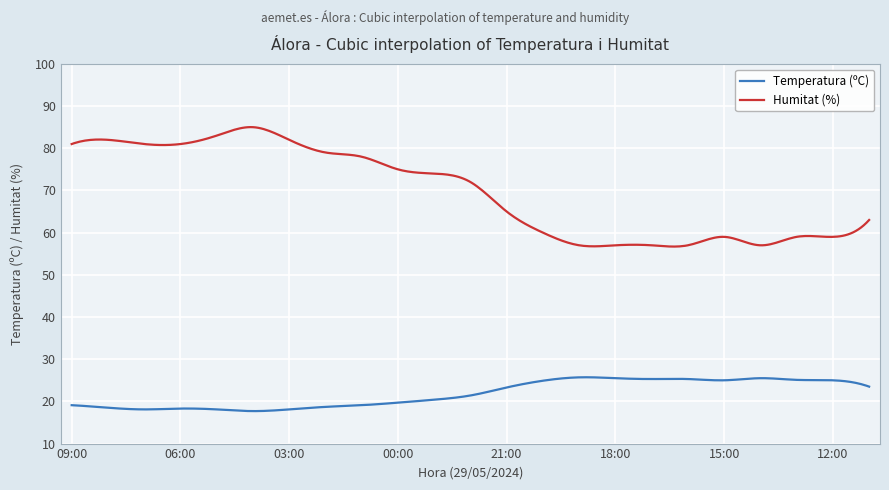

Which series has the widest spread of values?

Humitat (%)